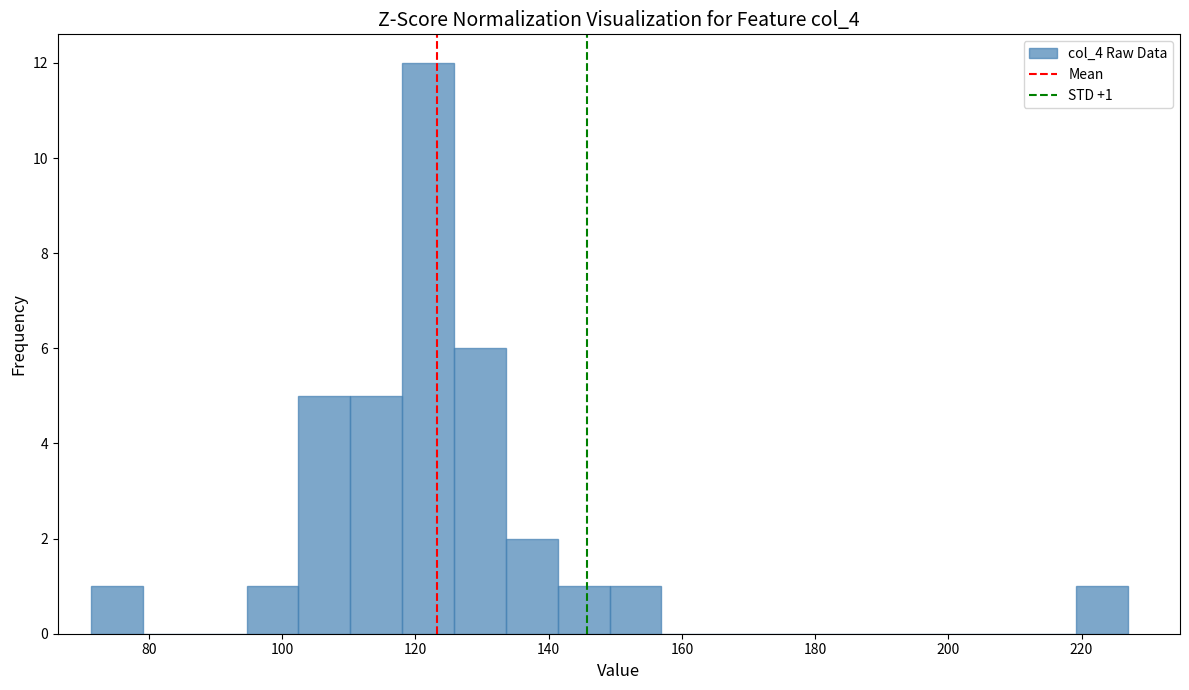

Read against the x-axis, roughly where is the centre of the tallest bar?

122